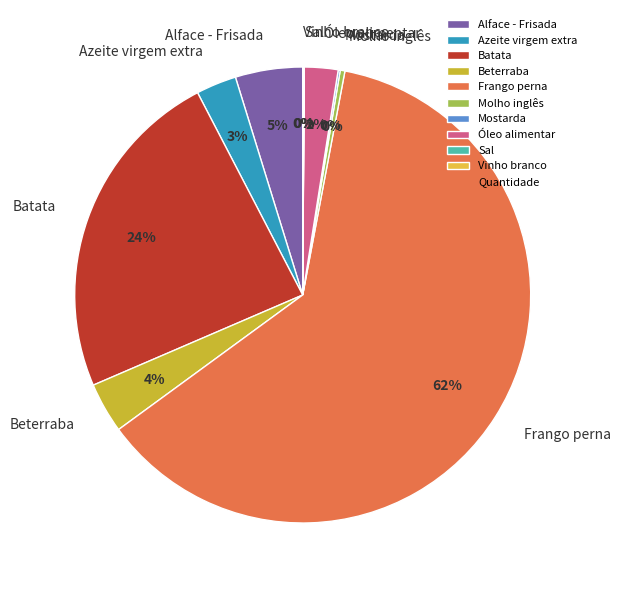

Is there a majority slice in this chart?

Yes